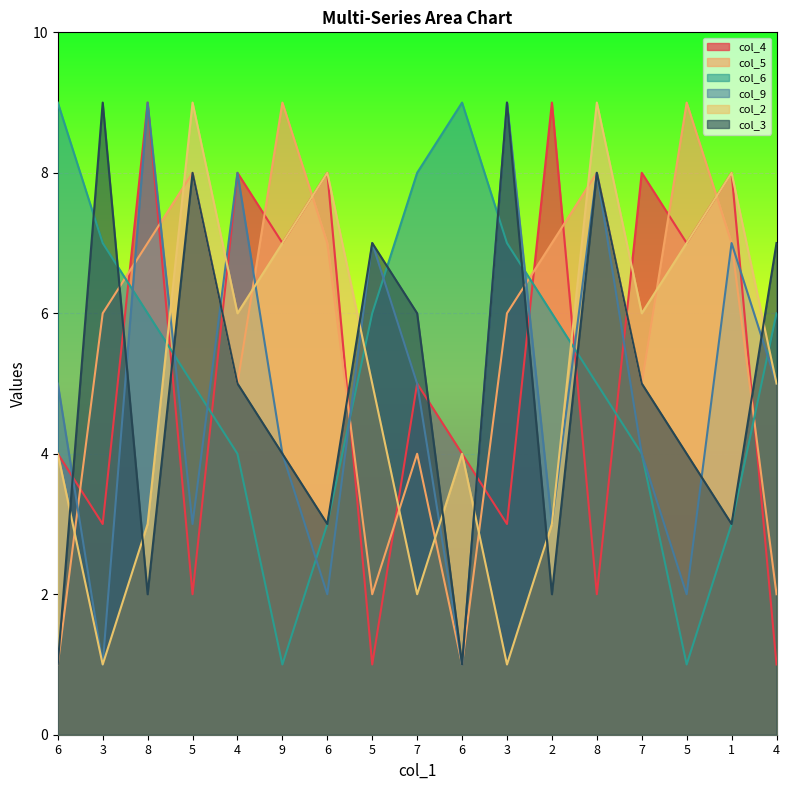

What is the spread (max minus min) of values at 8?

7